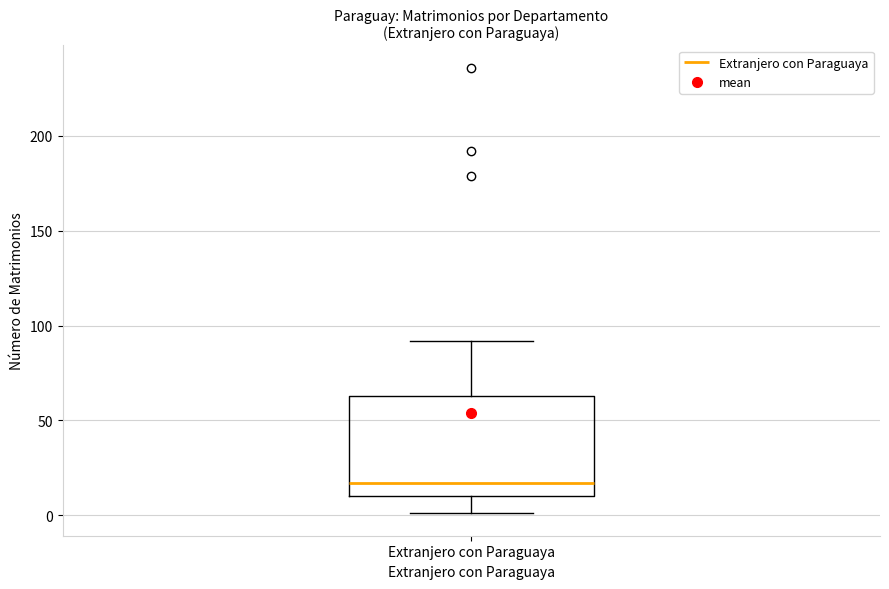

Where does the median line of the box for Extranjero con Paraguaya sit on the y-axis? The values are not printed on the chart, so give them approximately, as read against the axis.

15